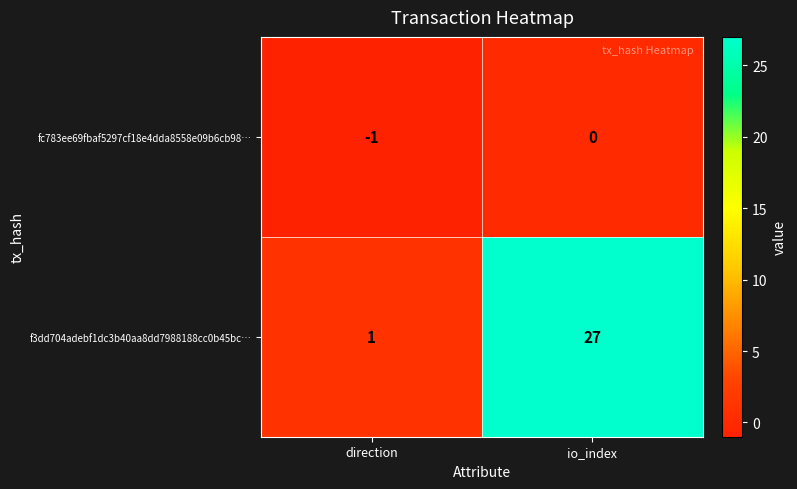

What is the minimum value shown in the chart?

-1